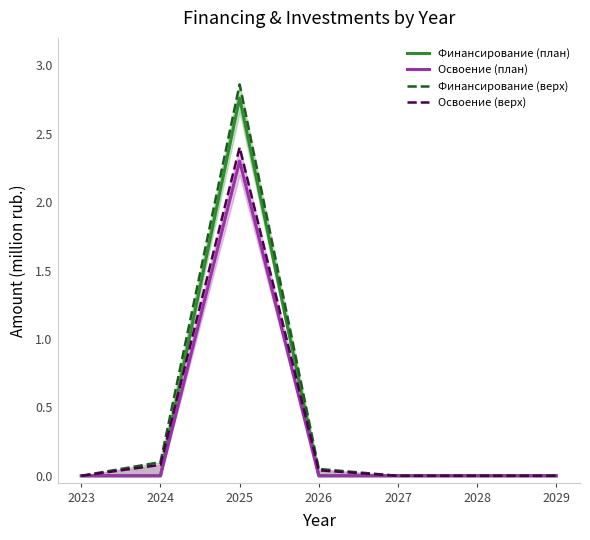

Rank the series at 2029 from highest to lowest value.

Финансирование (план), Освоение (план), Финансирование (верх), Освоение (верх)